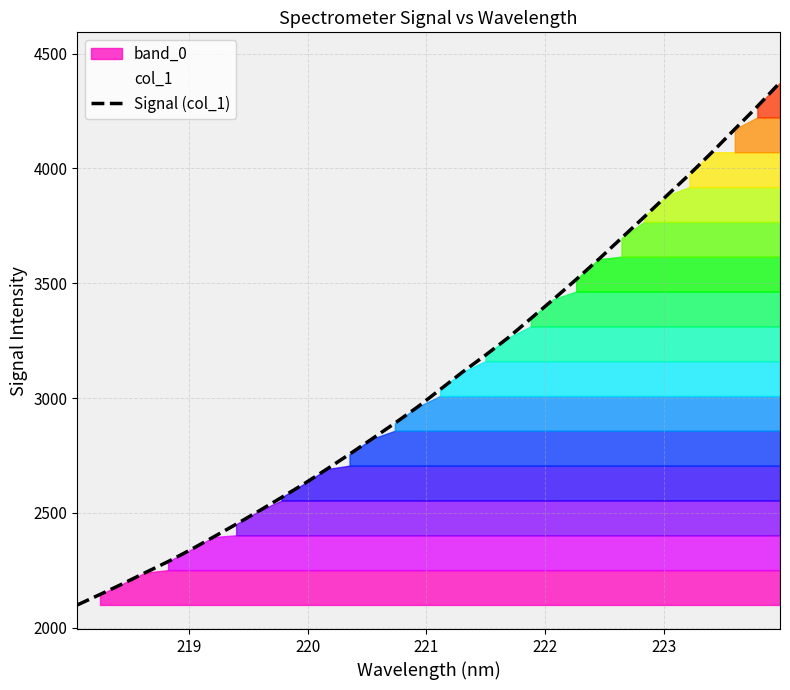

What is the minimum value for Signal (col_1)?

2098.5